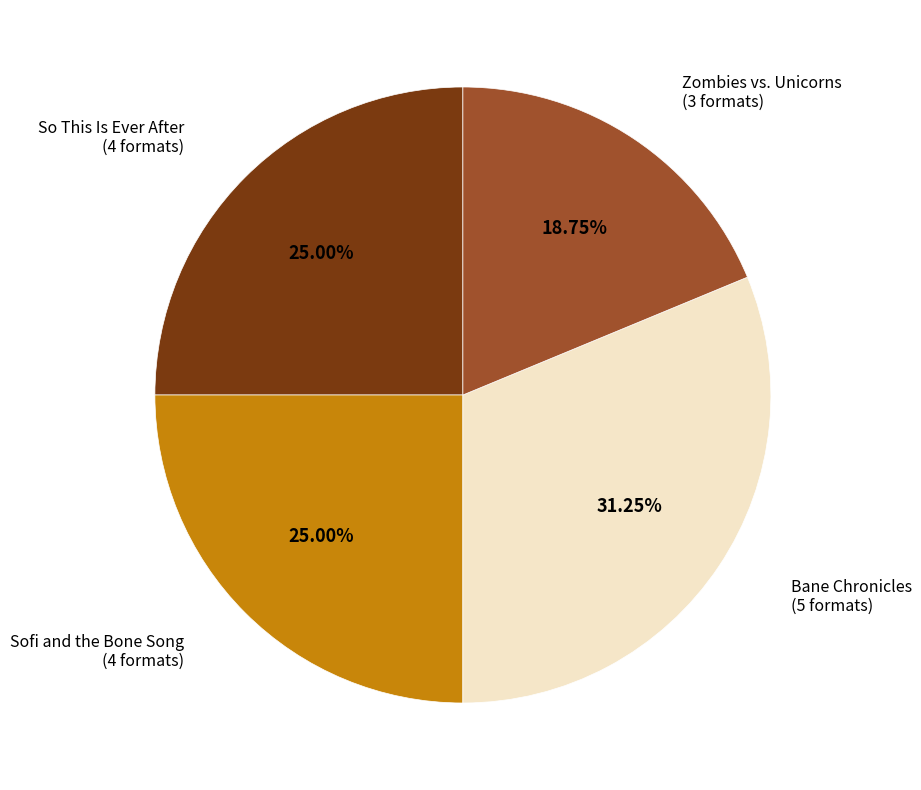

What percentage is the So This Is Ever After slice, to the nearest percent?

25%